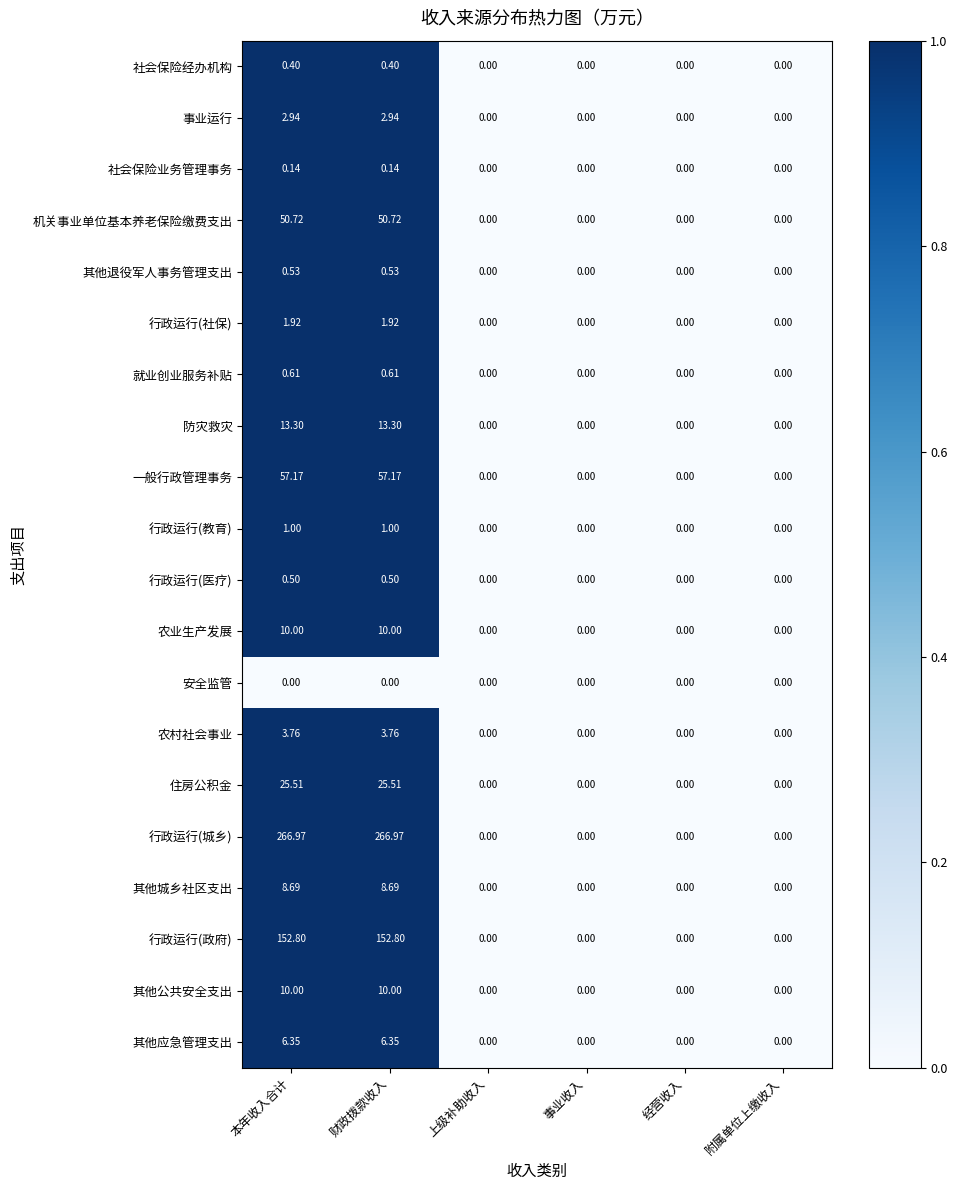

Which series changed the most between 财政拨款收入 and 上级补助收入?

行政运行(城乡)